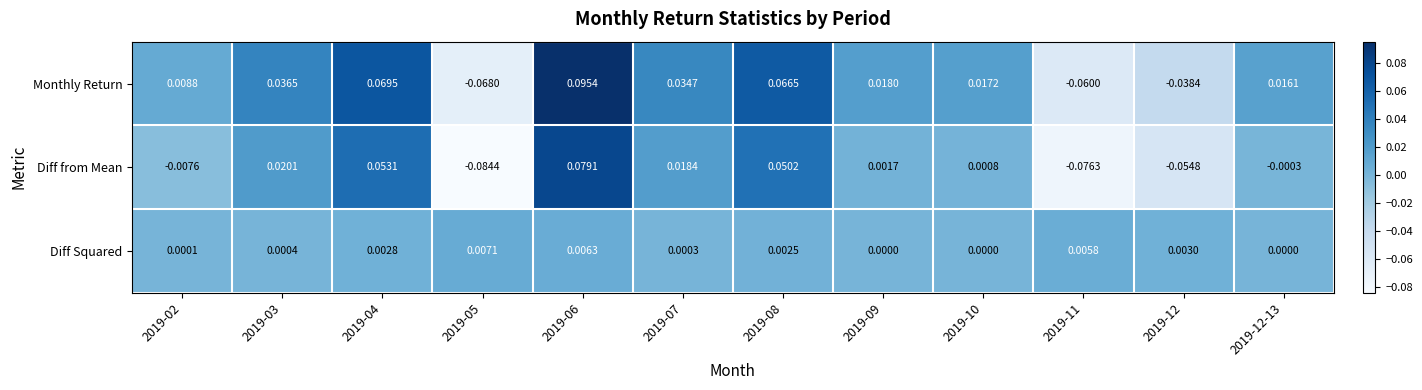

Which series has the widest spread of values?

Diff from Mean